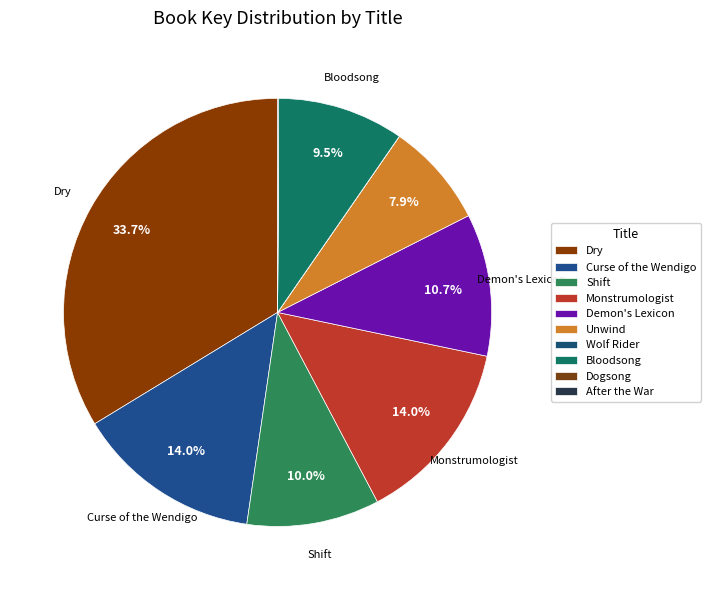

Between Curse of the Wendigo and Dogsong, which is larger?

Curse of the Wendigo